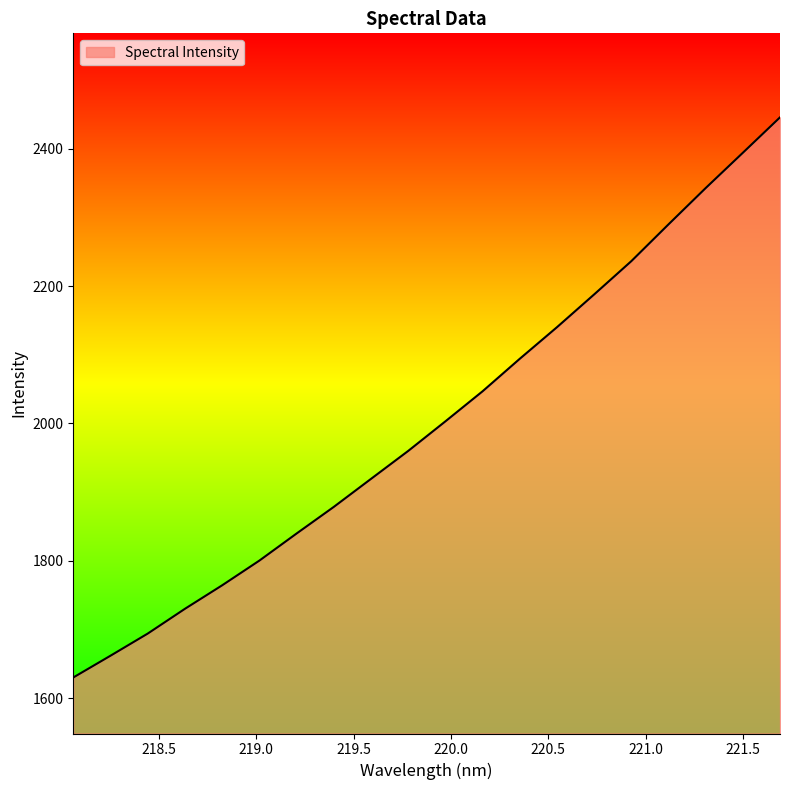

What is the difference between the maximum and minimum values?

815.2